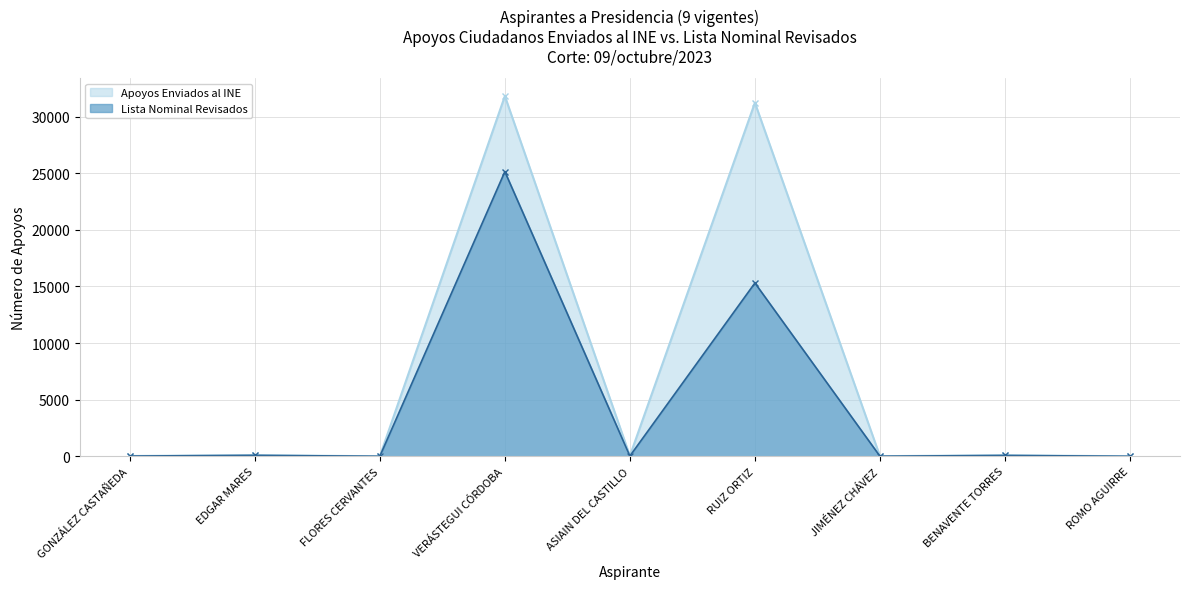

In Apoyos Enviados al INE, how many points are lower than both neighbors (excluding endpoints)?

3